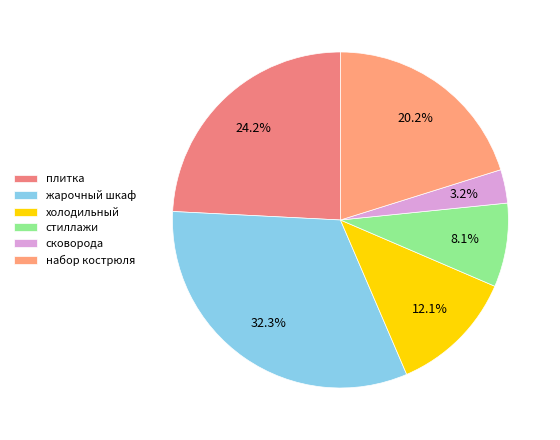

How many segments does this pie chart have?

6